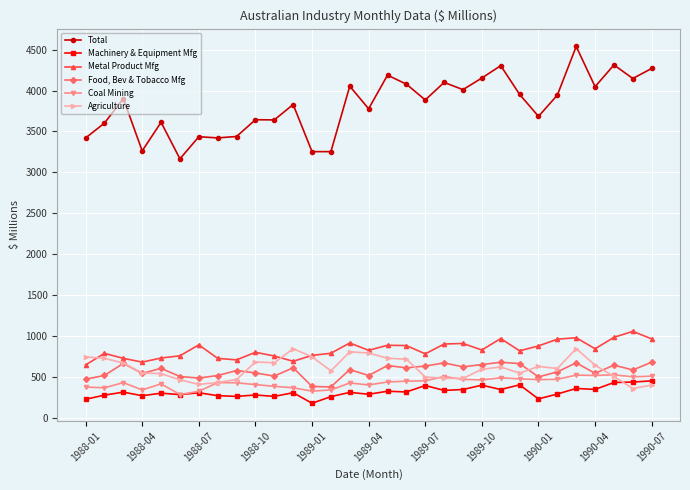

Which series has the largest total across all categories?

Total